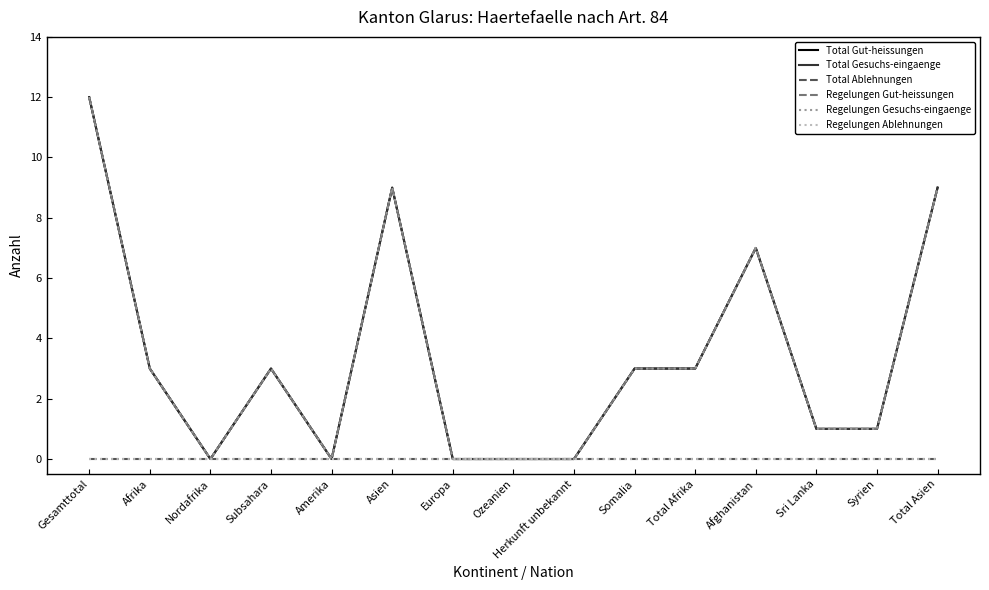

Does the chart have visible grid lines?

No